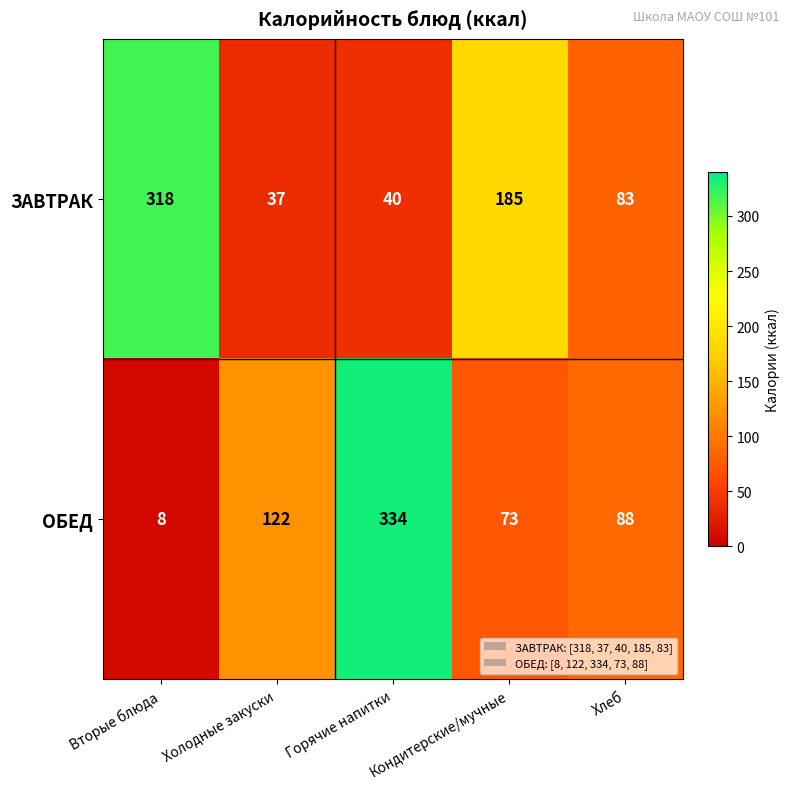

The ЗАВТРАК series shows 37 at Холодные закуски. True or false?

True